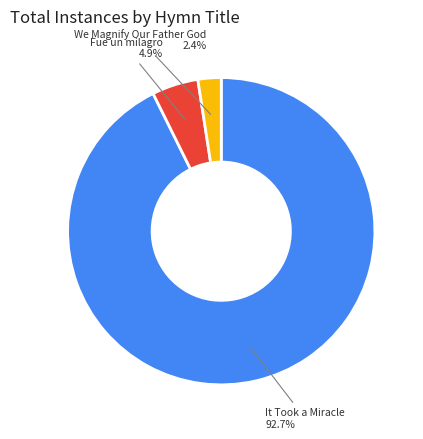

Is there a majority slice in this chart?

Yes